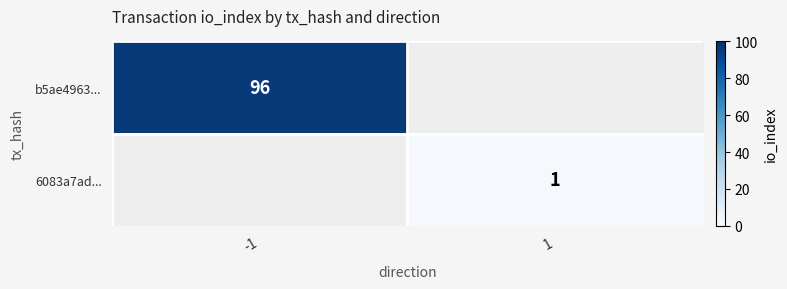

The b5ae4963... series shows 96 at -1. True or false?

True